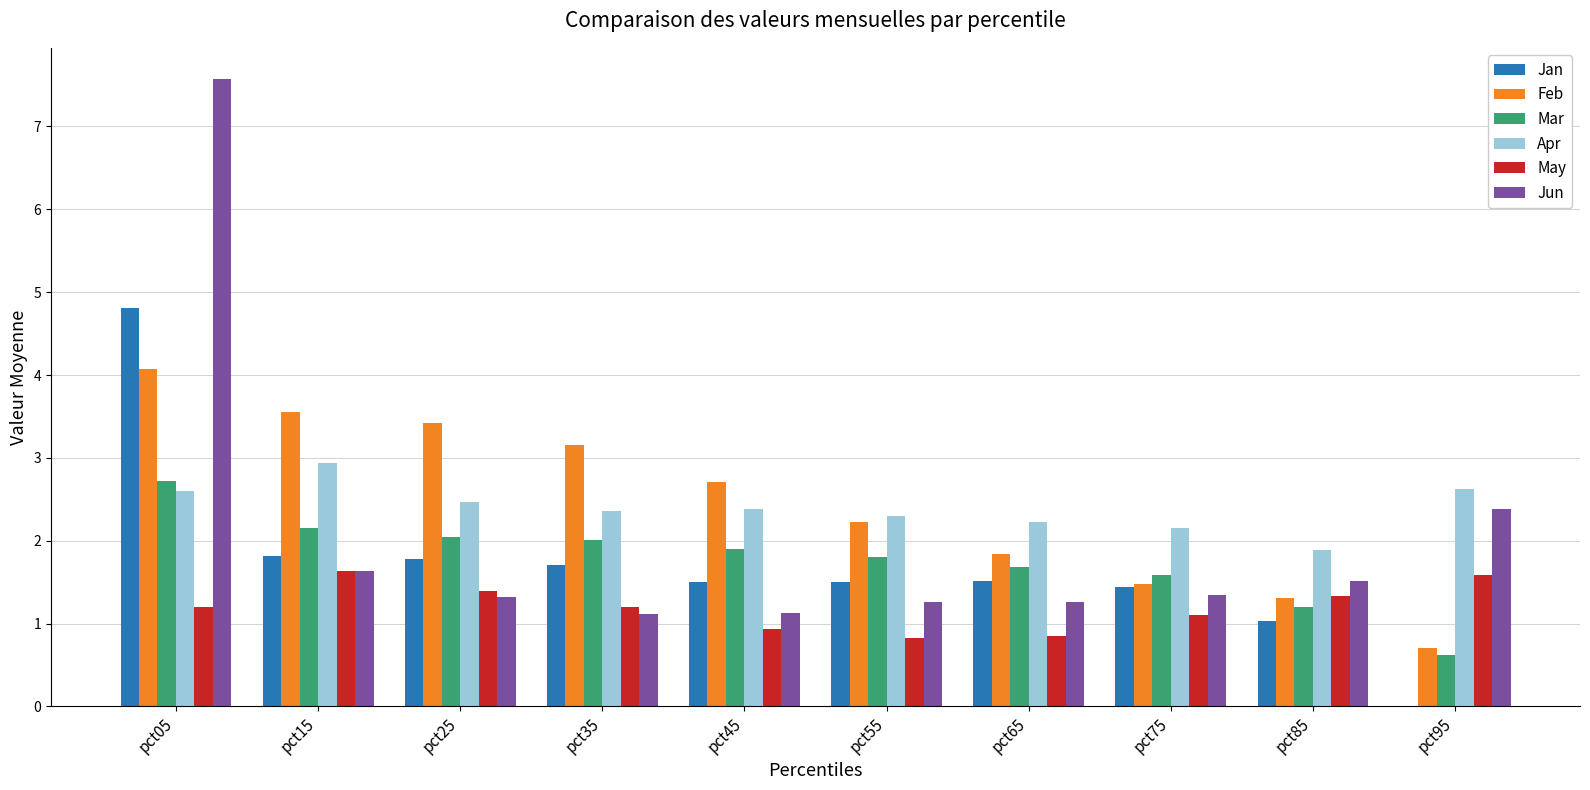

Where does the May series first go above 1?

pct05